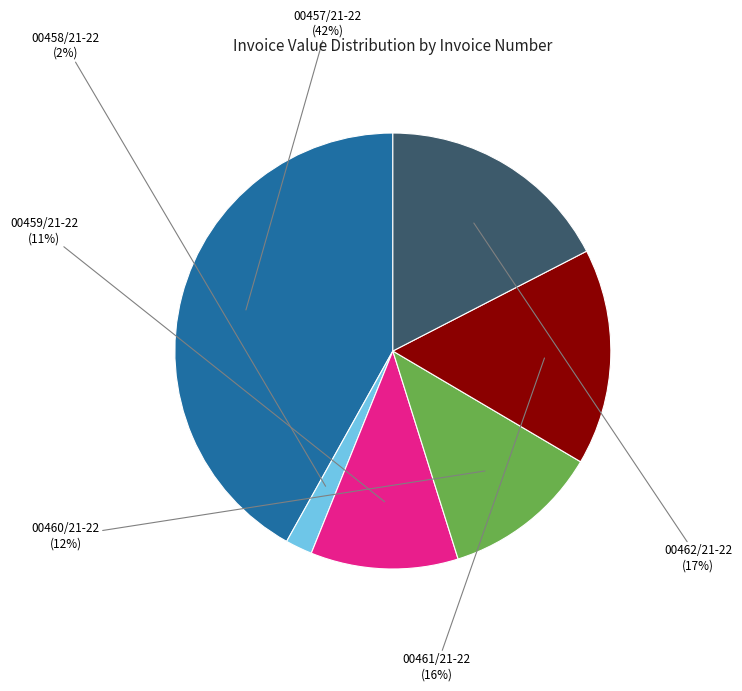

How many slices are in this pie chart?

6